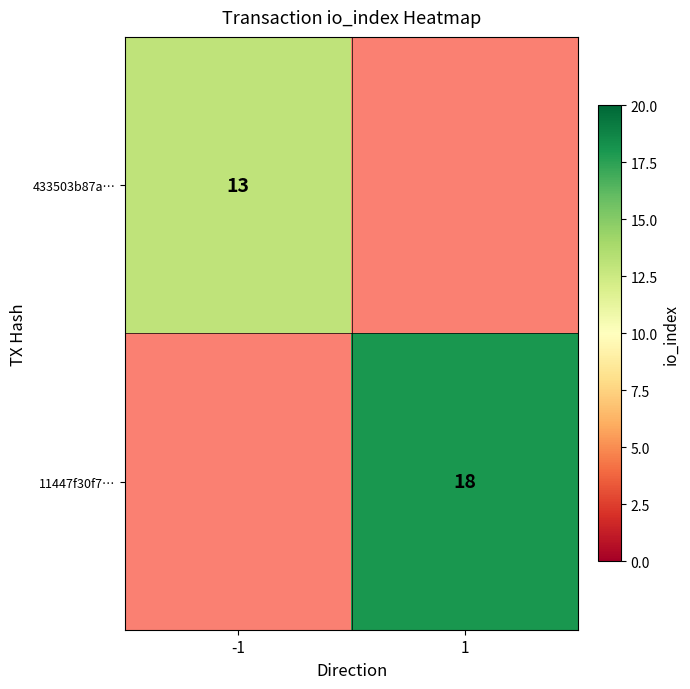

How many series are shown in this chart?

2